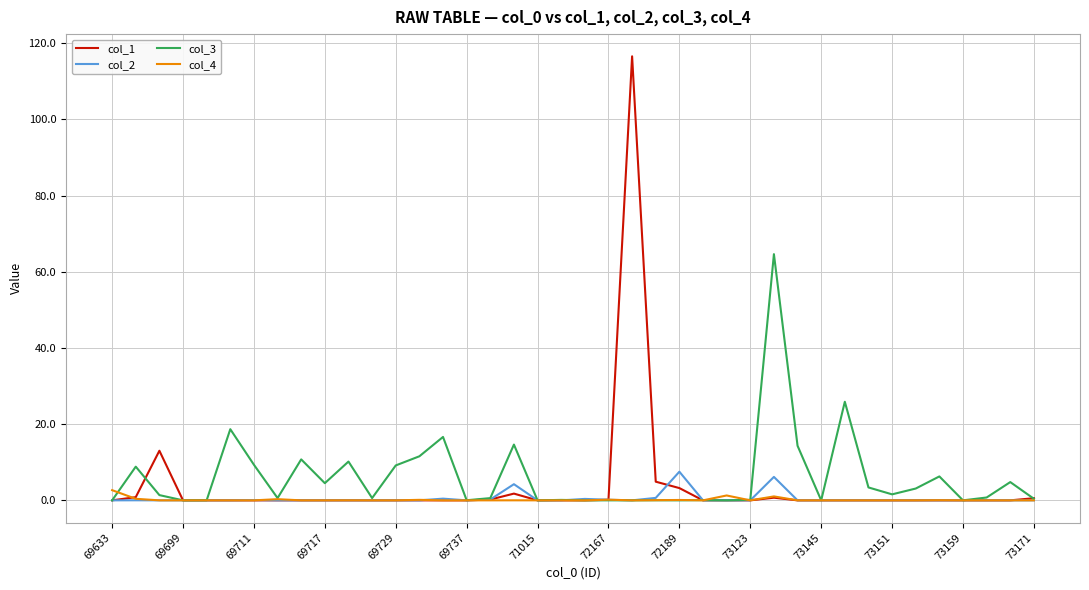

What is the maximum value for col_4?

2.7